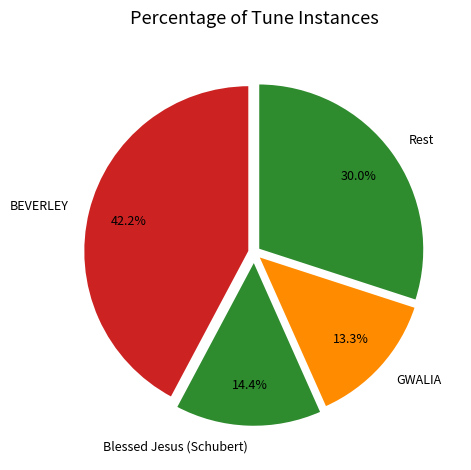

Does any single category account for the majority?

No